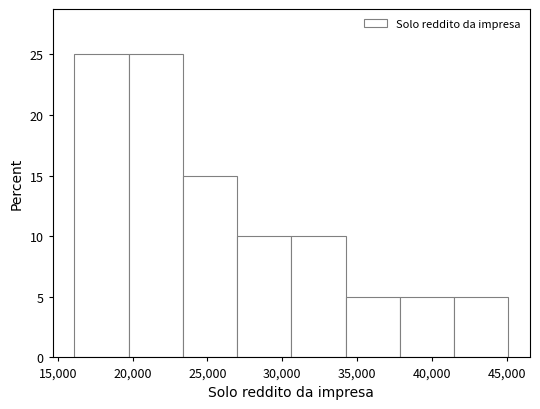

How tall is the bar that spans 27000 to 30500 on the x-axis? Neither the bar edges nor the heights are printed on the chart, so give them approximately, as read against the axes.

10